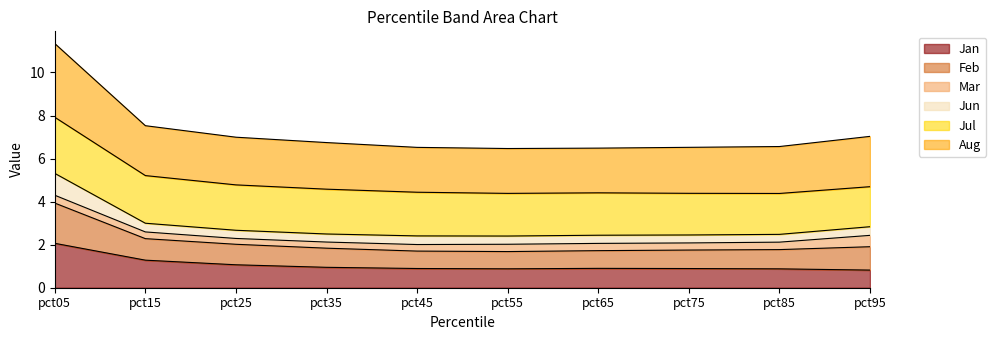

What is the difference between the highest and lowest values at pct05?

9.3